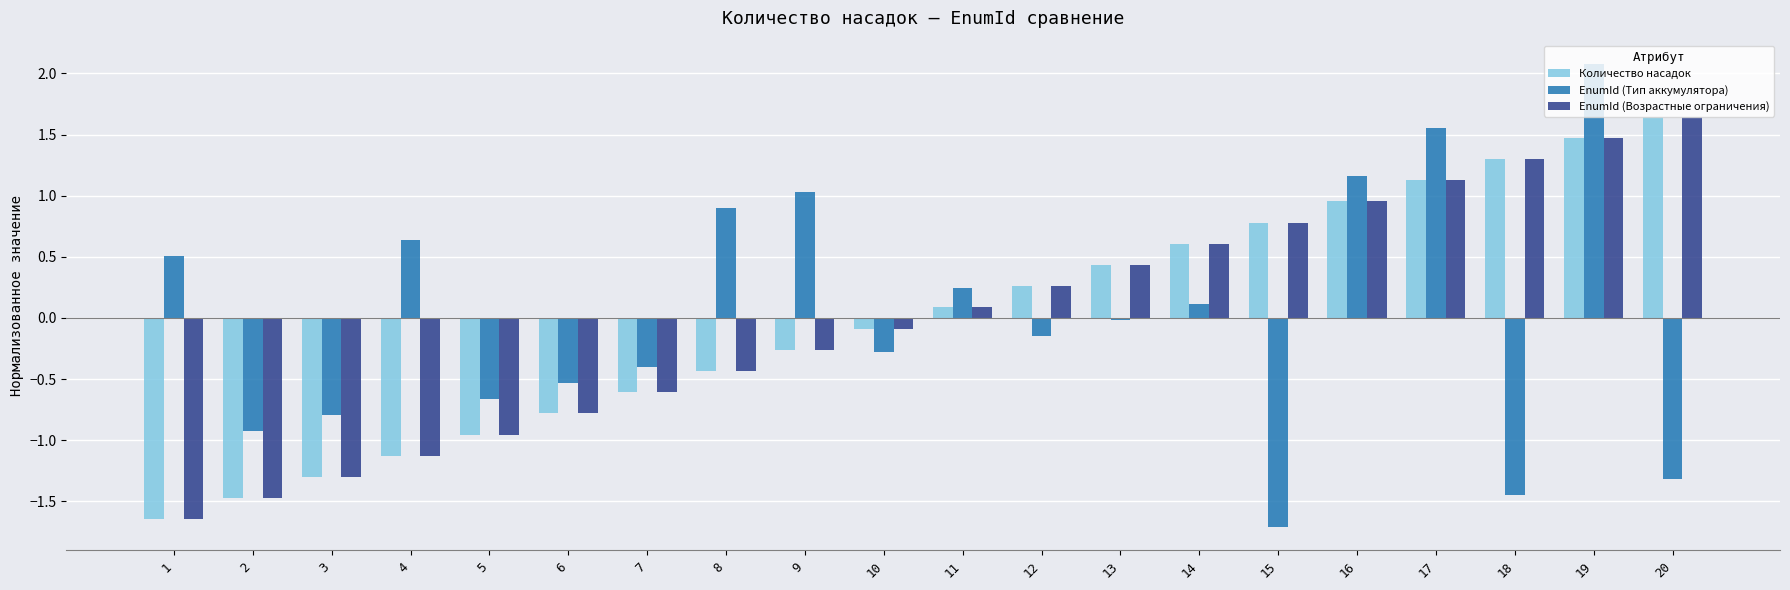

What is the spread (max minus min) of values at 17?

0.4